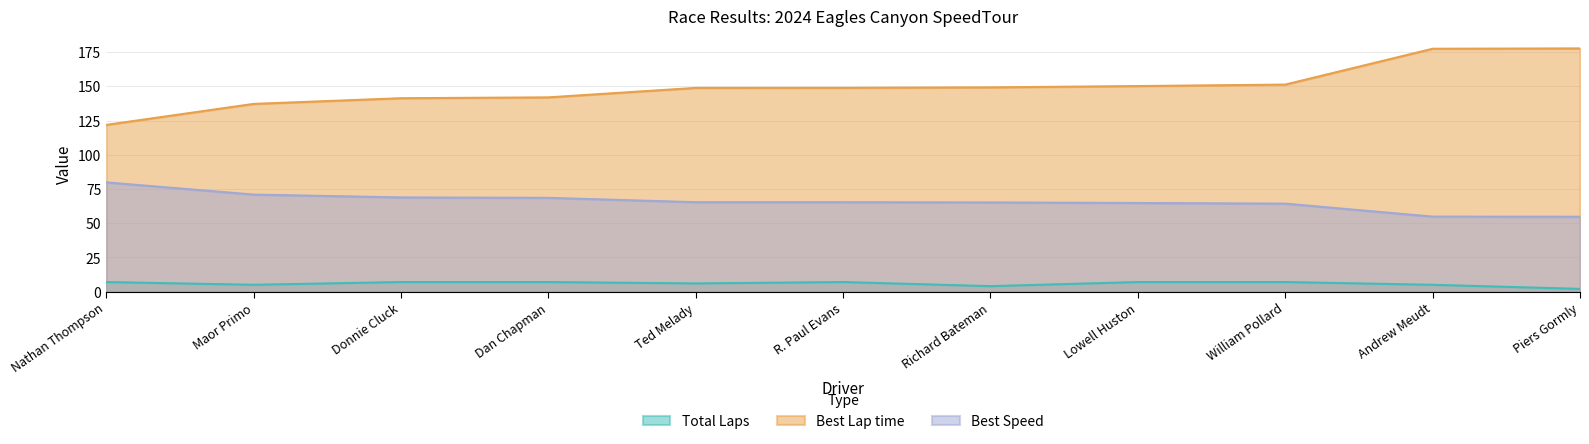

Between Nathan Thompson and R. Paul Evans, which series saw the biggest shift?

Best Lap time